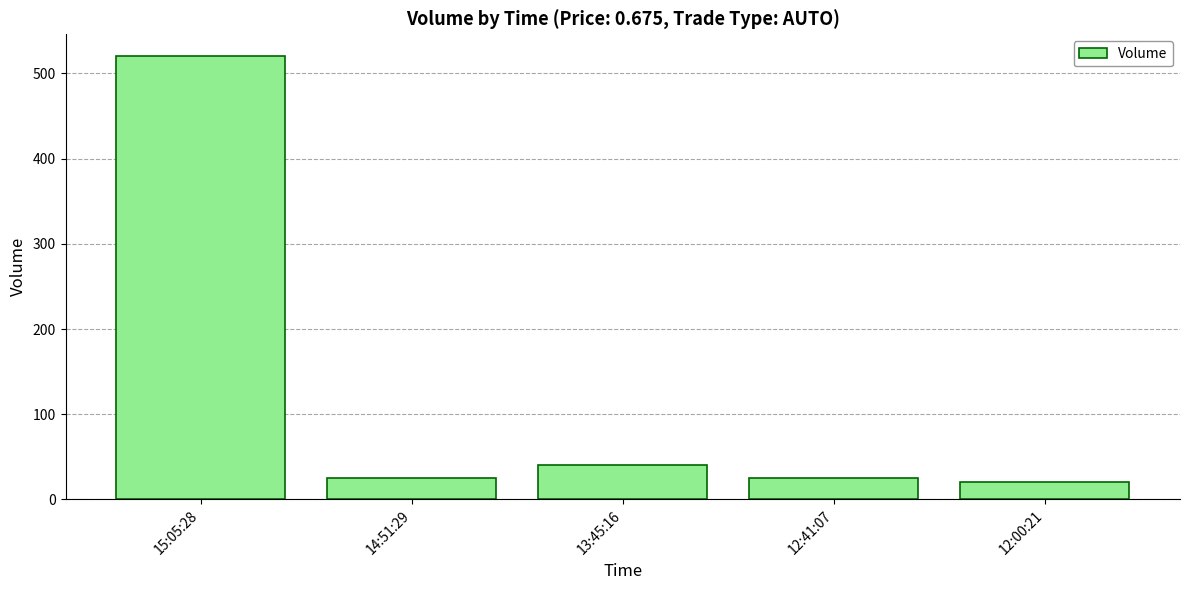

How many data points does each series have?

5